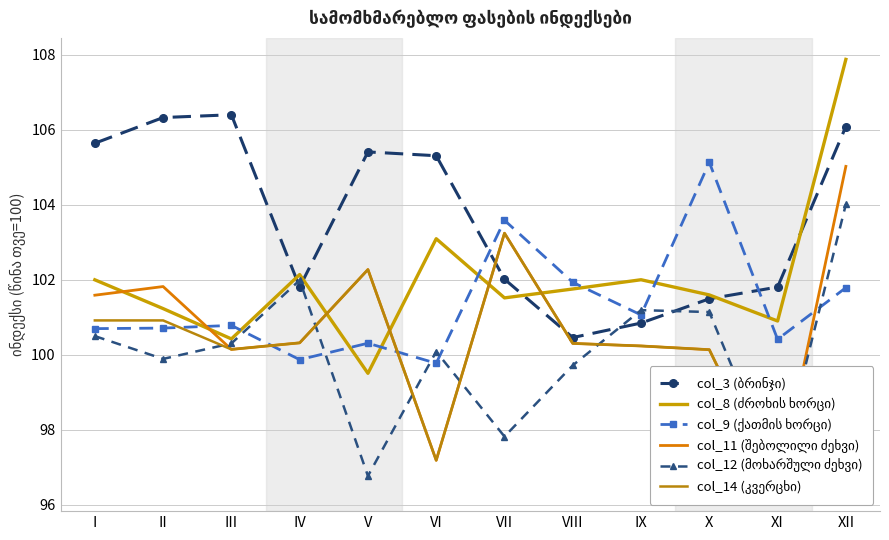

Does the chart have visible grid lines?

Yes